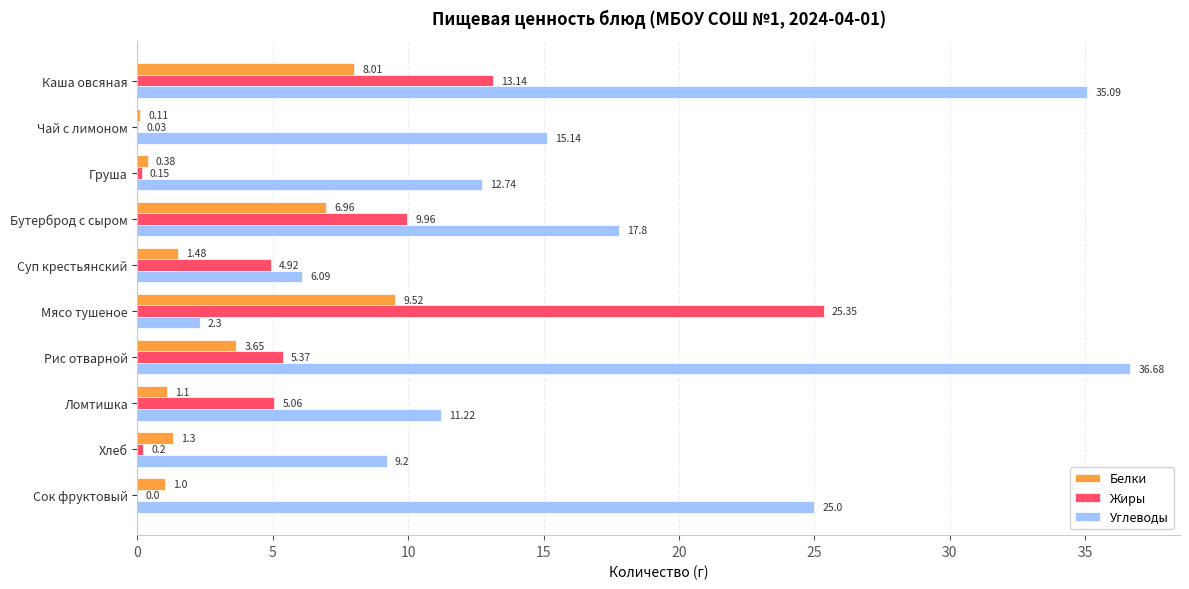

What is the total value across all series at Суп крестьянский?

12.5